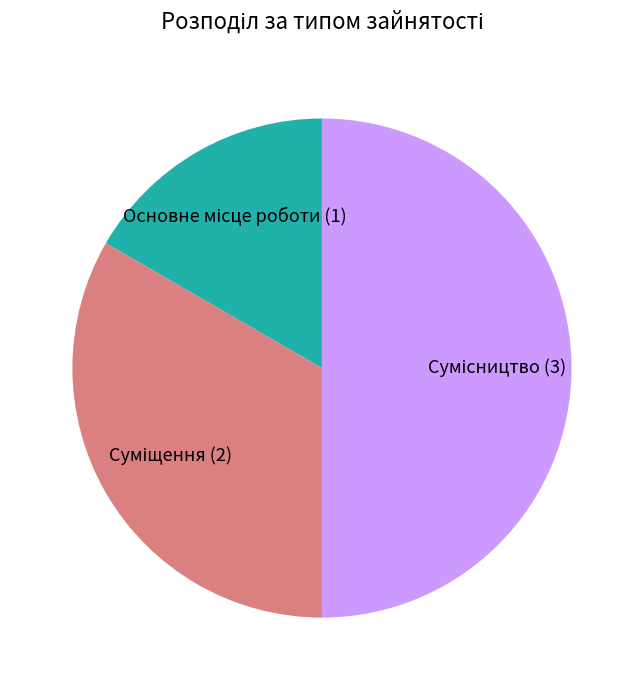

How many slices are in this pie chart?

3